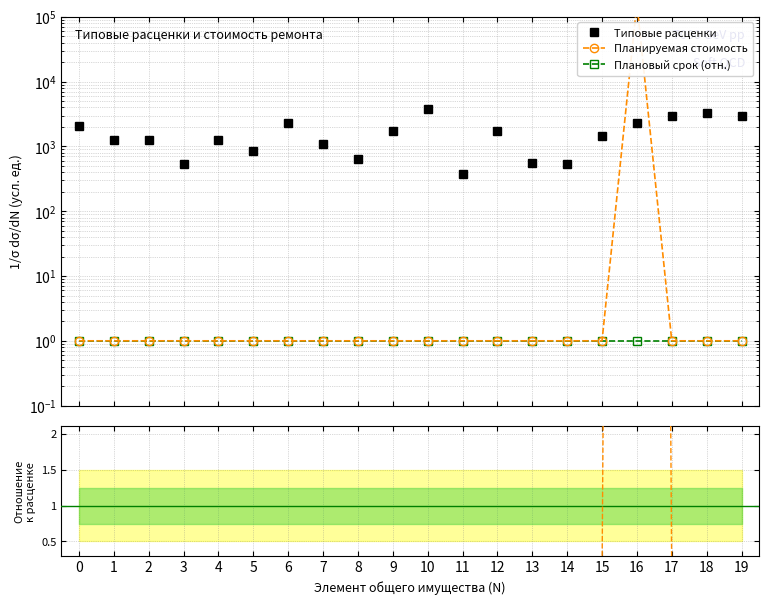

Which label corresponds to the largest value in the chart?

10